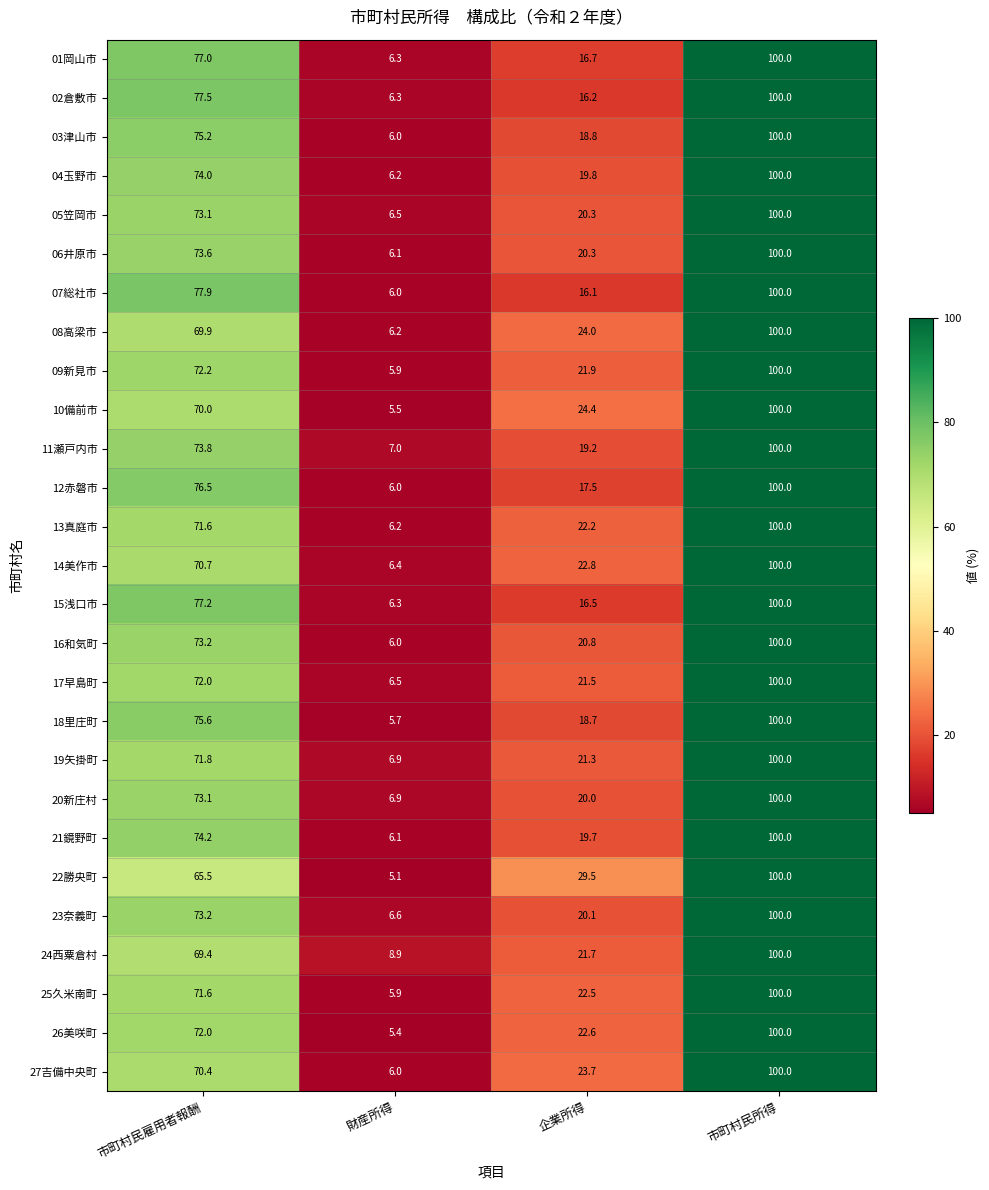

What is the total value across all series at 企業所得?

558.8